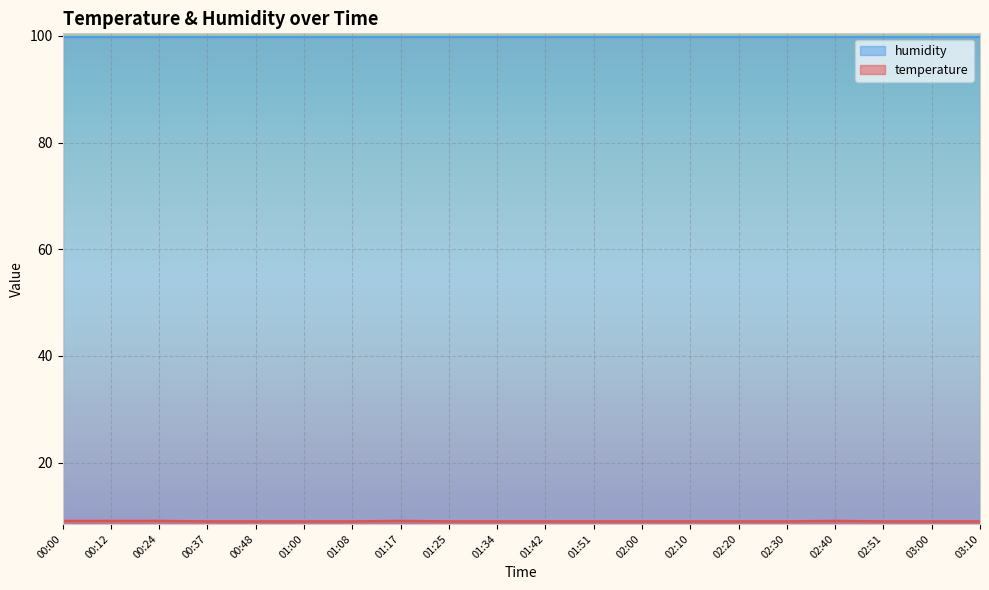

Which label corresponds to the smallest value in the chart?

00:37